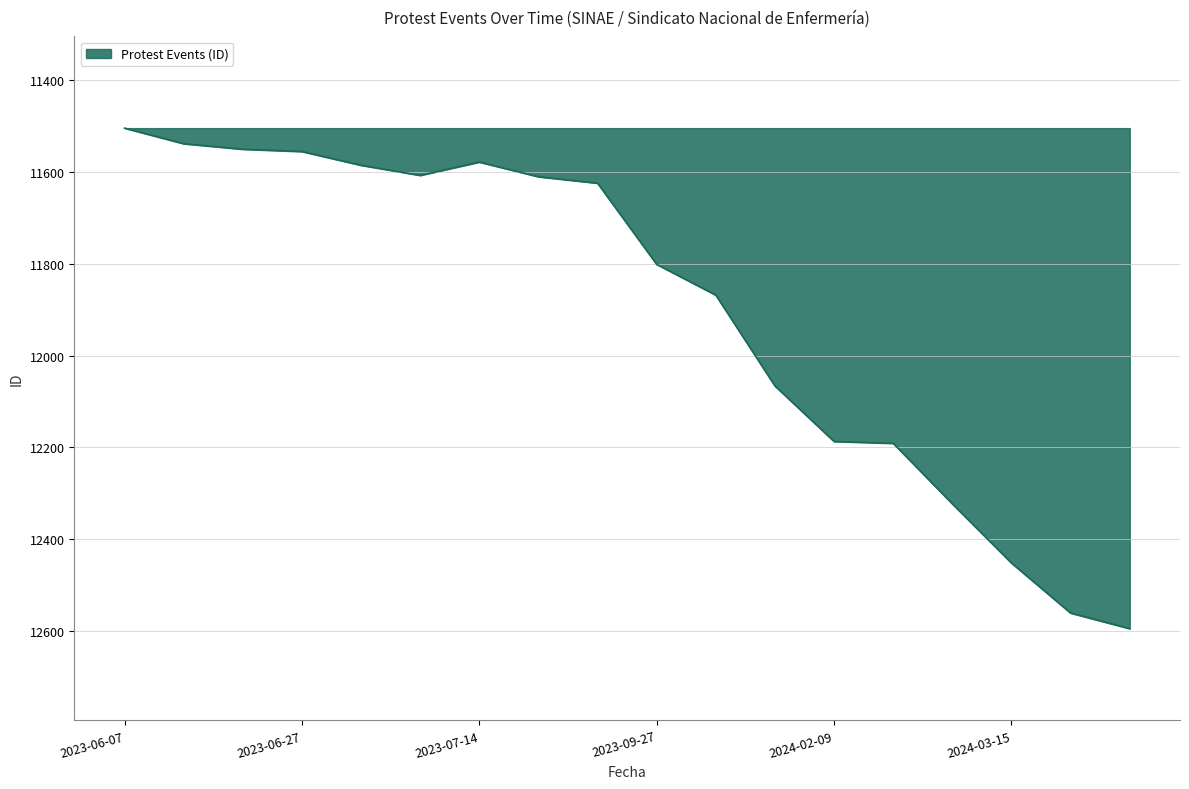

What is the minimum value shown in the chart?

11504